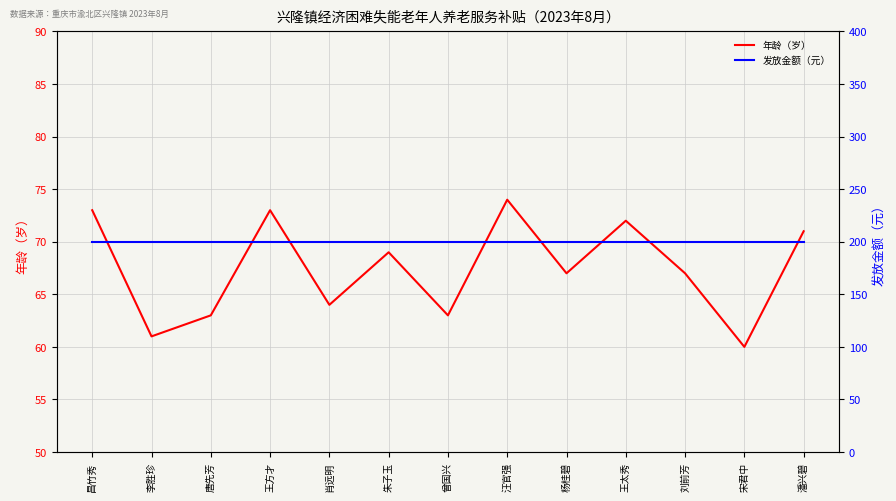

List the series in order of their overall mean, highest first.

发放金额（元）, 年龄（岁）